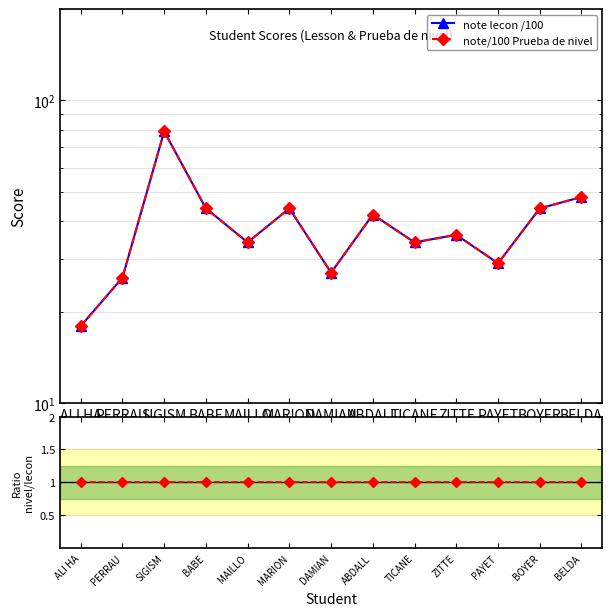

What is the total value across all series at MARION?

89